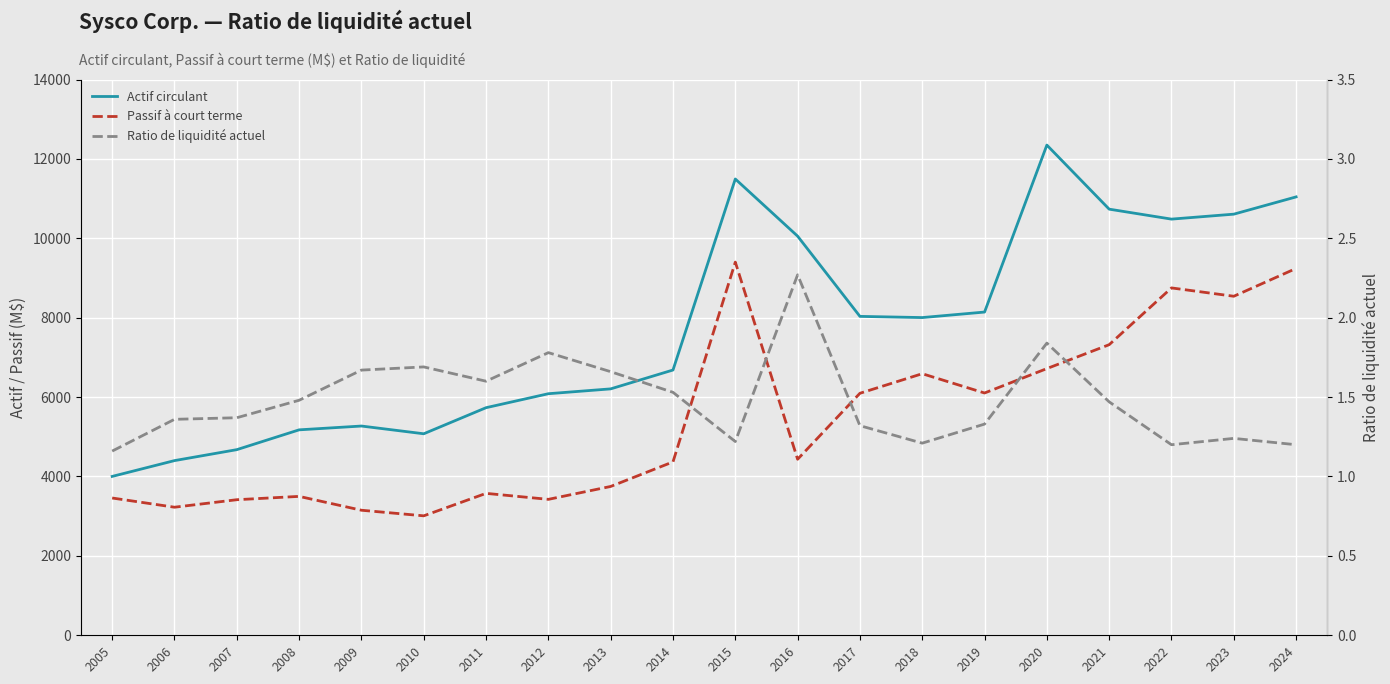

At which category is the sum across all series the highest?

2015